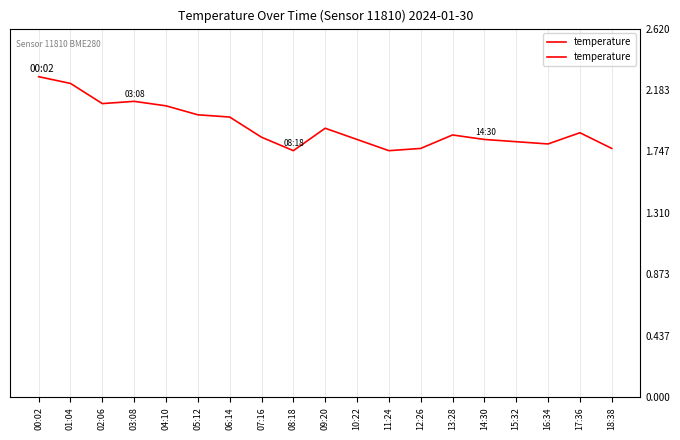

What is the label of the 14th point from the right?

05:12